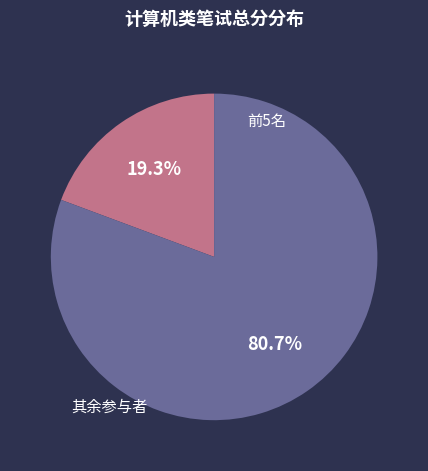

Is there any slice that represents more than half of the pie?

Yes